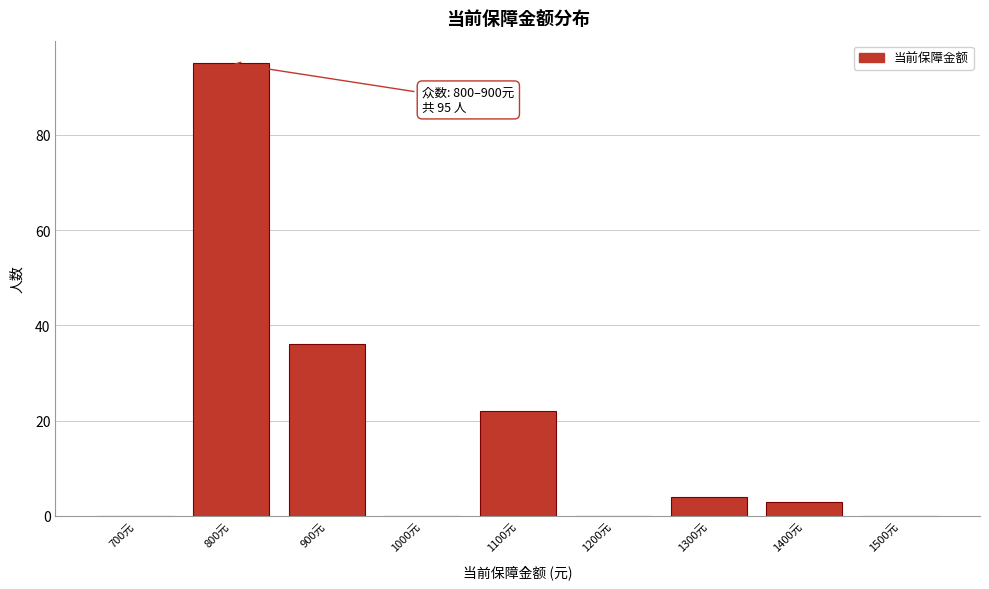

Reading left to right, list all the values displayed in this chart.

700元=0	800元=95	900元=36	1000元=0	1100元=22	1200元=0	1300元=4	1400元=3	1500元=0